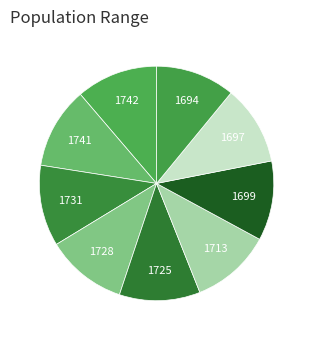

How many segments does this pie chart have?

9